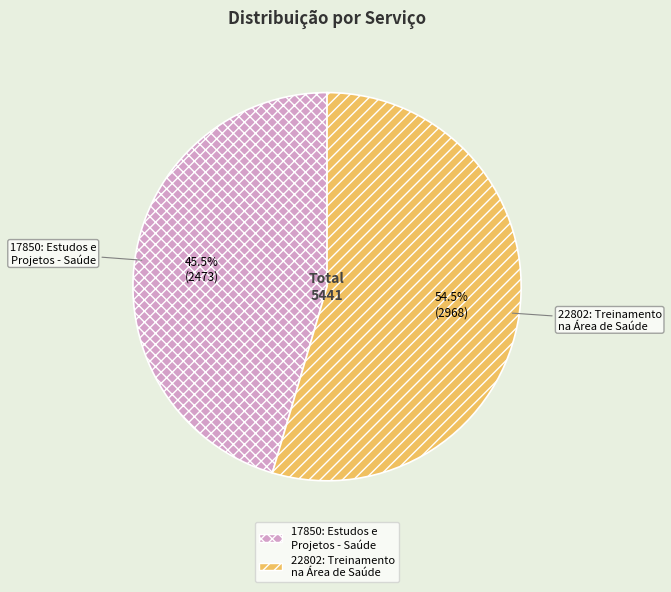

Between 17850: Estudos e Projetos - Saúde and 22802: Treinamento na Área de Saúde, which is larger?

22802: Treinamento na Área de Saúde